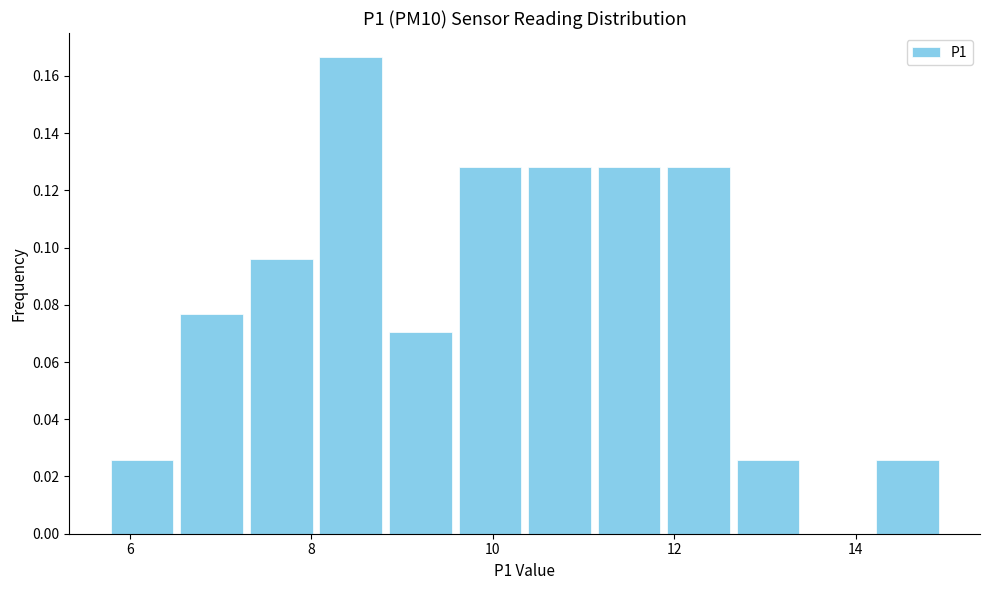

Around what value on the x-axis is the tallest bar? Give the approximate position of its centre, as read against the axis.

8.4